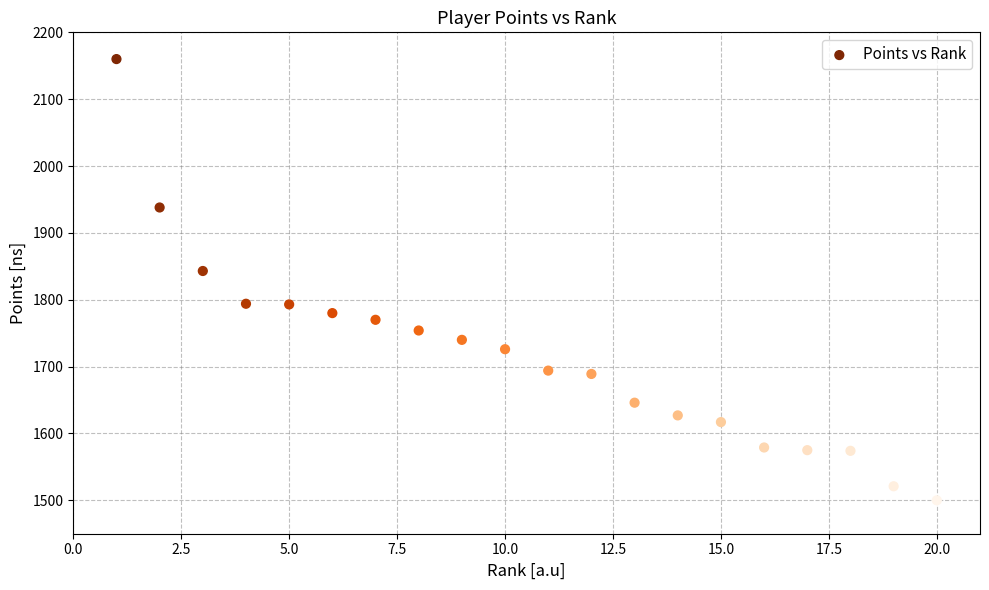

What is the range of X values (max minus min)?

19